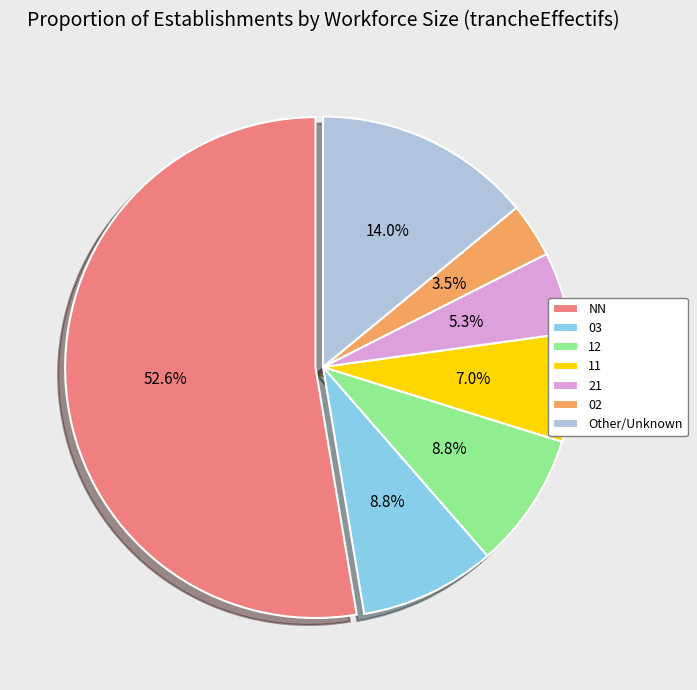

Do NN and 12 together represent more than half of the pie?

Yes